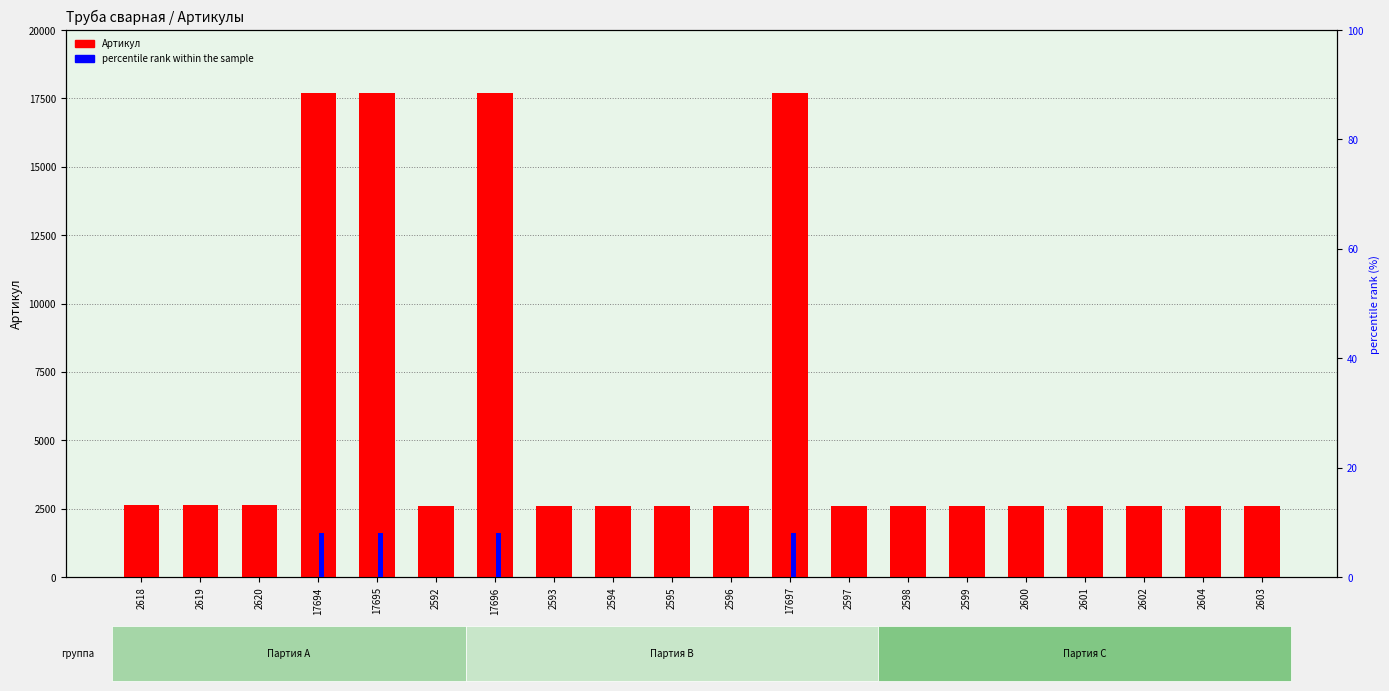

How many bars are there in each group?

2